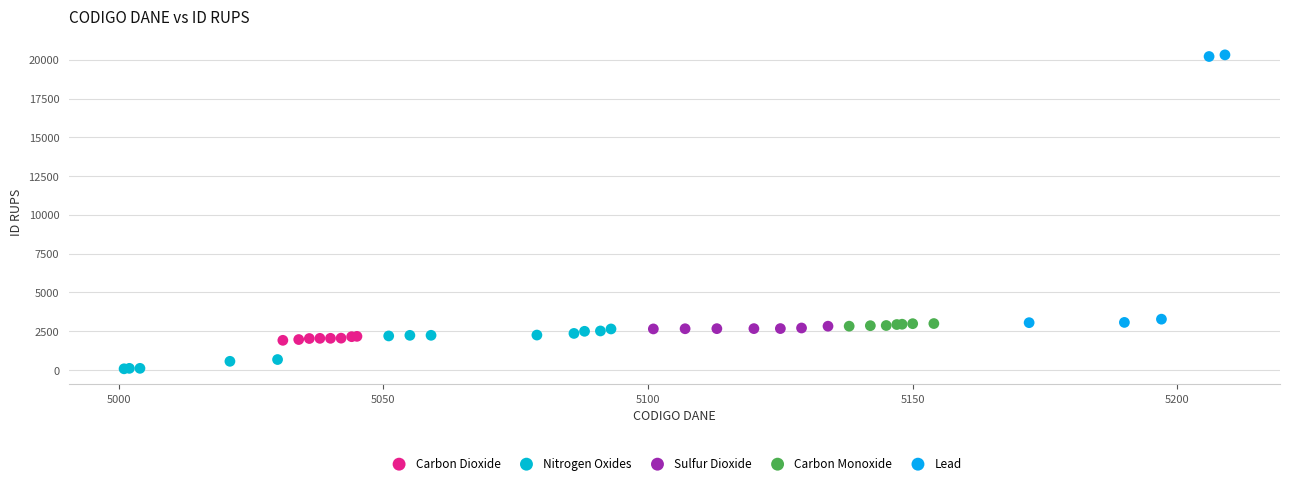

Which series reaches the minimum Y coordinate?

Nitrogen Oxides